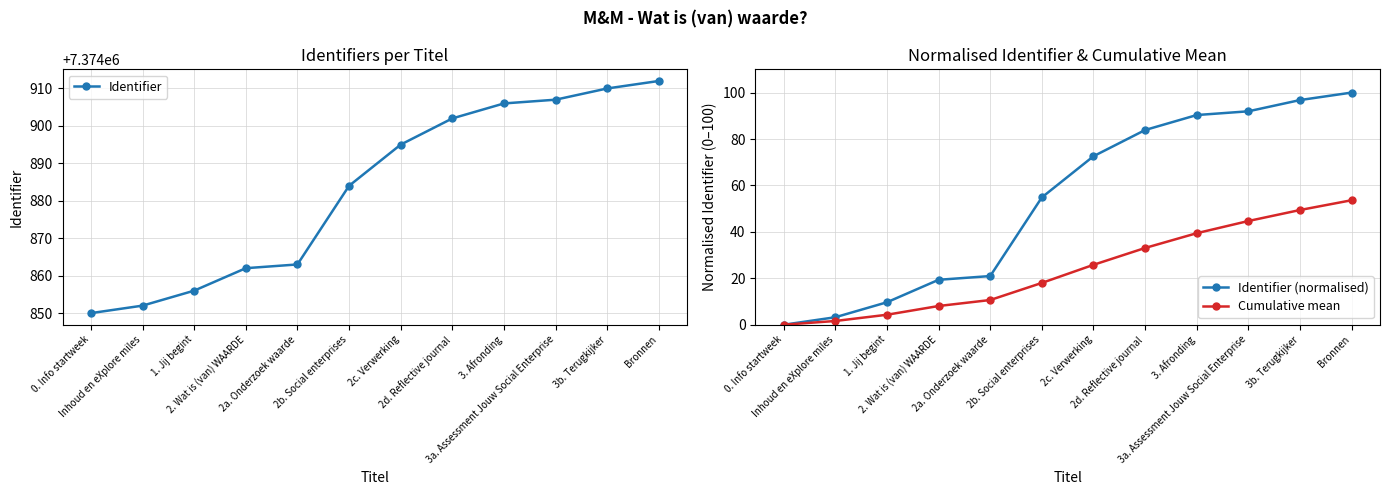

At how many categories does at least one series exceed 3161613?

12